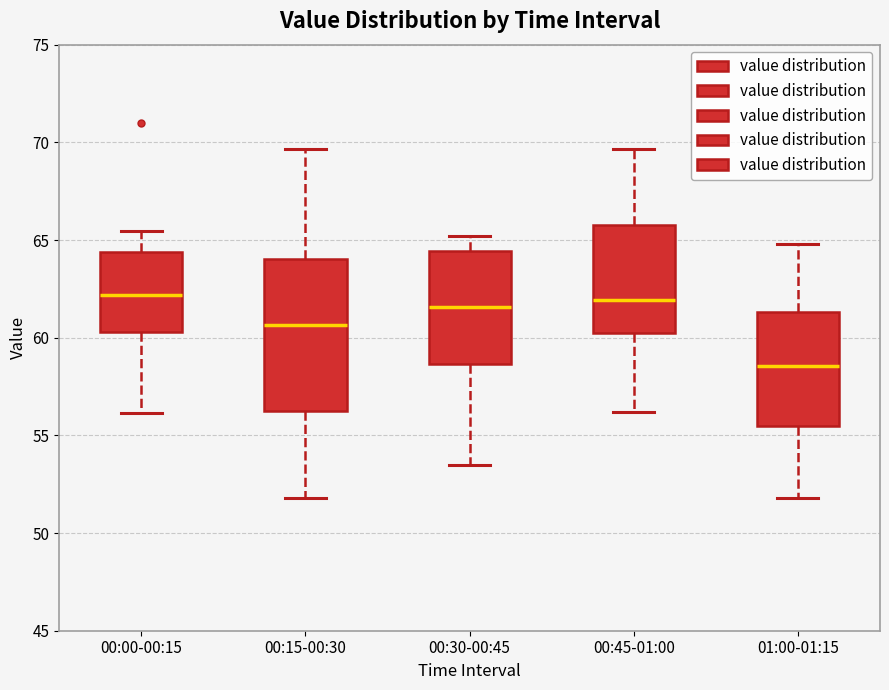

Reading left to right, read every box against the y-axis: the position of its median line, the range the box covers, and the ends of its whiskers. The values are not printed on the chart, so give them approximately, as read against the axis.

00:00-00:15: median 62.0, box 60.5 to 64.5, whiskers 56.0 to 65.5
00:15-00:30: median 60.5, box 56.0 to 64.0, whiskers 52.0 to 69.5
00:30-00:45: median 61.5, box 58.5 to 64.5, whiskers 53.5 to 65.0
00:45-01:00: median 62.0, box 60.5 to 66.0, whiskers 56.0 to 69.5
01:00-01:15: median 58.5, box 55.5 to 61.5, whiskers 52.0 to 65.0